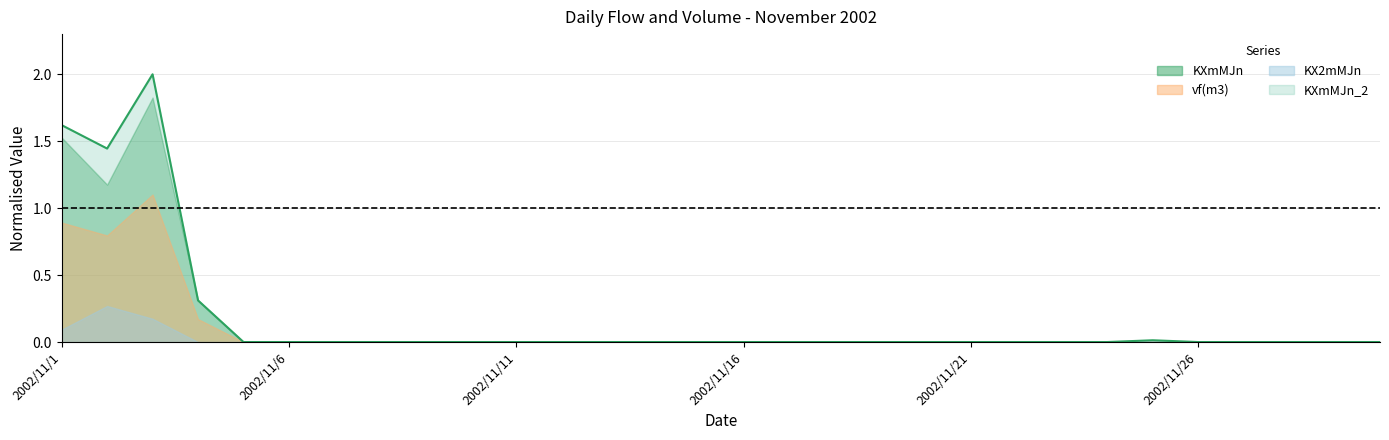

The chart shows a value of 0.0 at 22. True or false?

True